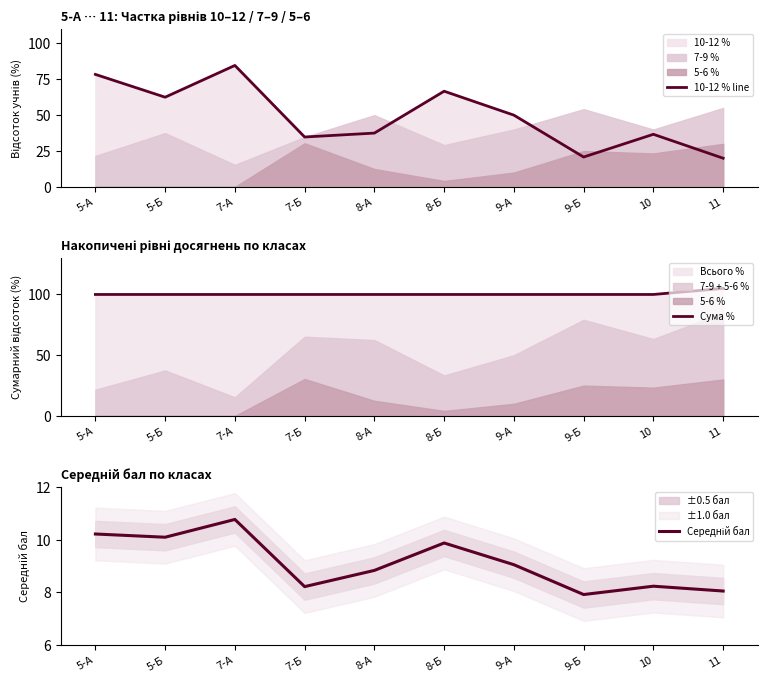

What is the label of the 8th point from the left?

9-Б